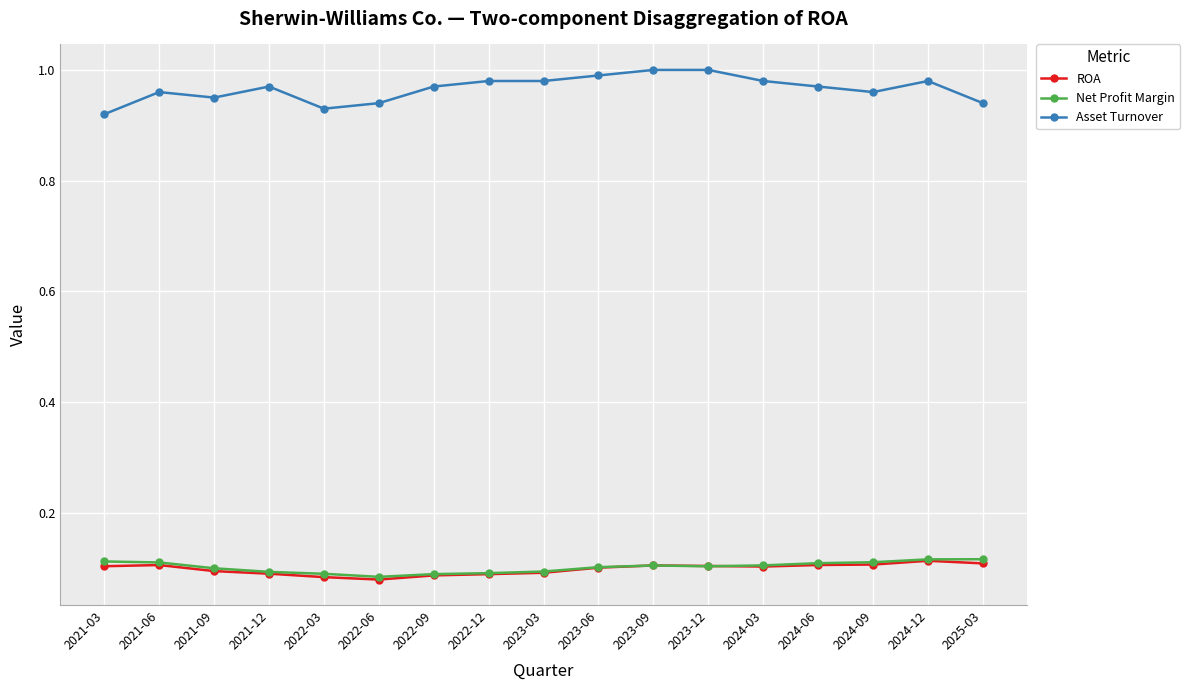

What is the total value across all series at 2022-09?

1.1